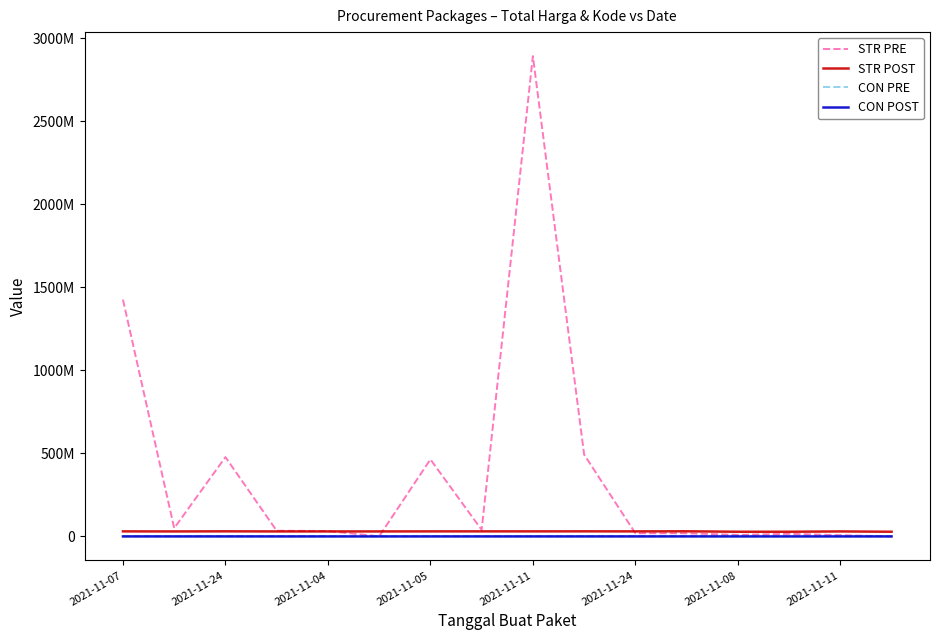

Does the chart display data point markers on the line(s)?

No